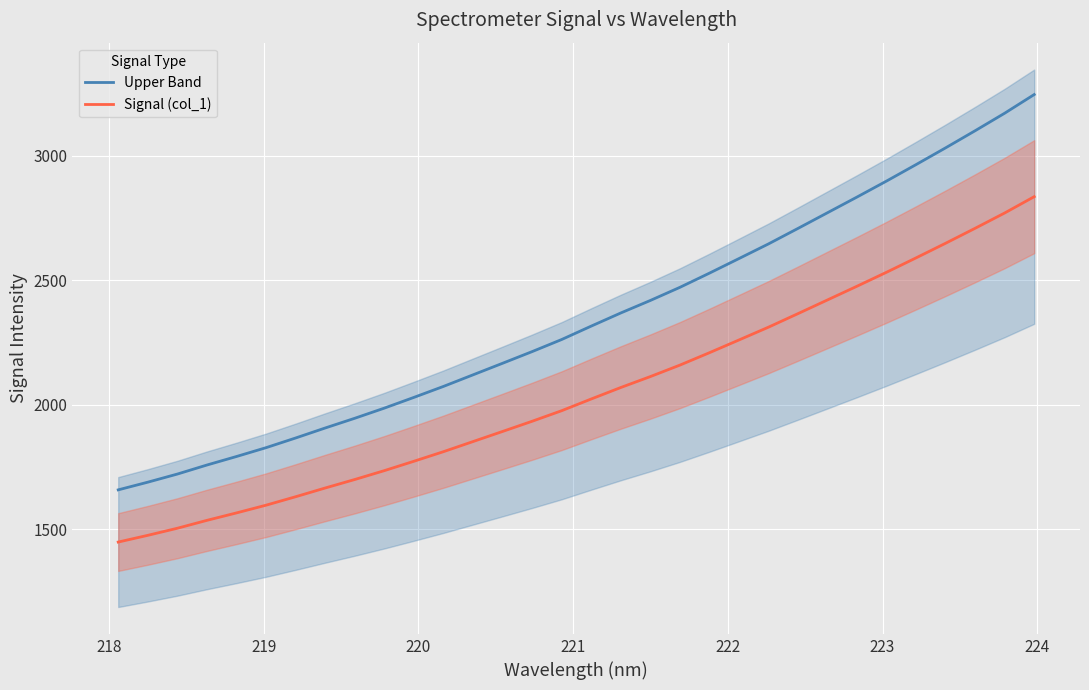

What is the maximum value for Signal (col_1)?

2835.7